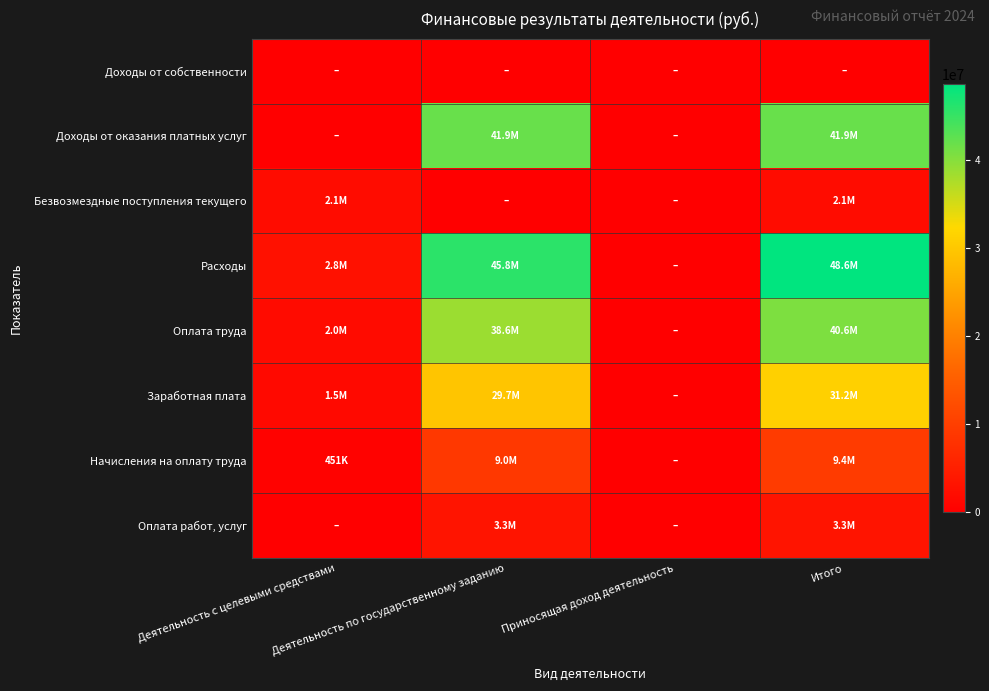

Which series changed the most between Деятельность по государственному заданию and Приносящая доход деятельность?

Расходы